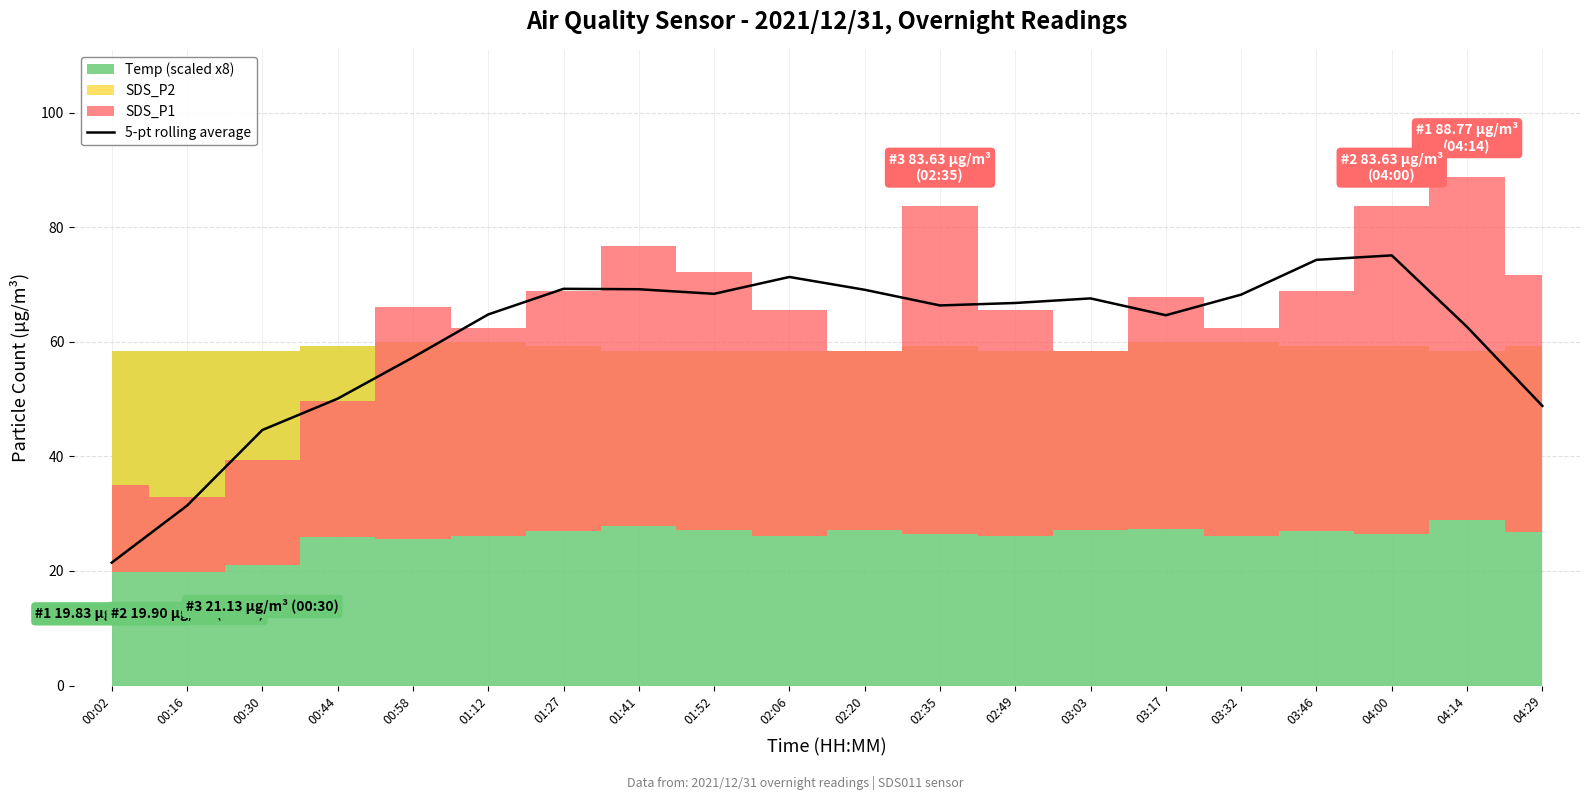

Reading left to right, extract all data points from this chart.

00:02=21.5	00:16=31.4	00:30=44.6	00:44=50.1	00:58=57.3	01:12=64.8	01:27=69.3	01:41=69.2	01:52=68.4	02:06=71.3	02:20=69.1	02:35=66.3	02:49=66.8	03:03=67.6	03:17=64.6	03:32=68.2	03:46=74.3	04:00=75.1	04:14=62.6	04:29=48.8